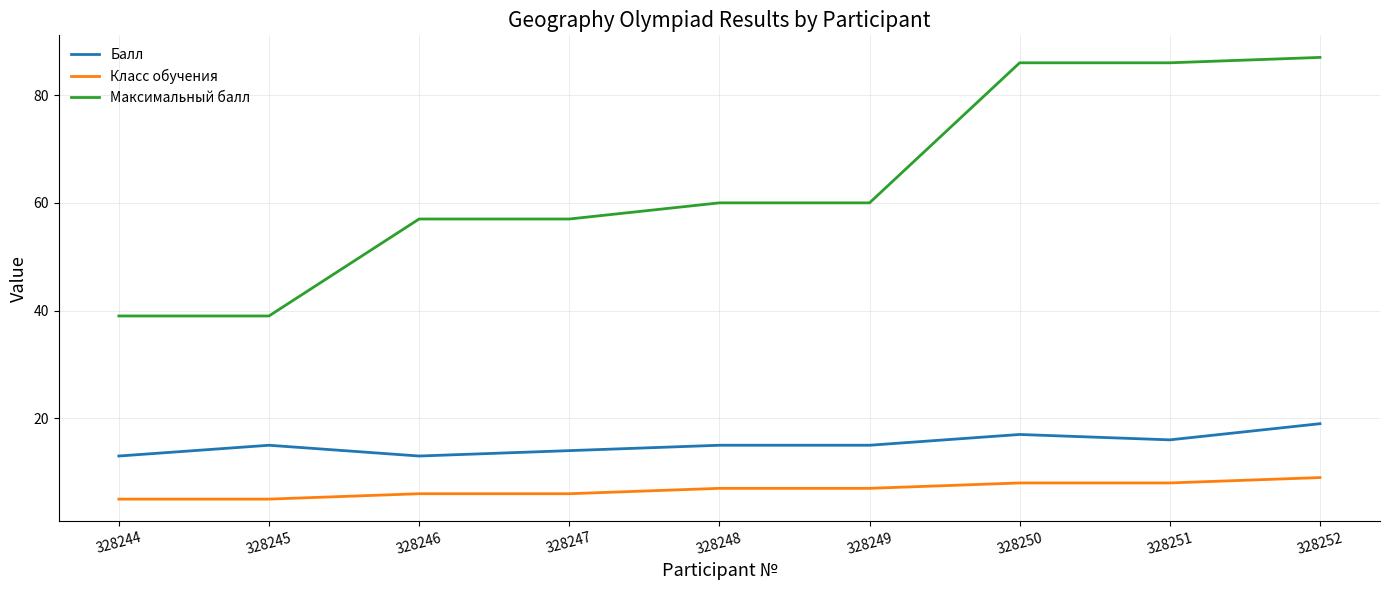

Rank the series at 328251 from highest to lowest value.

Максимальный балл, Балл, Класс обучения